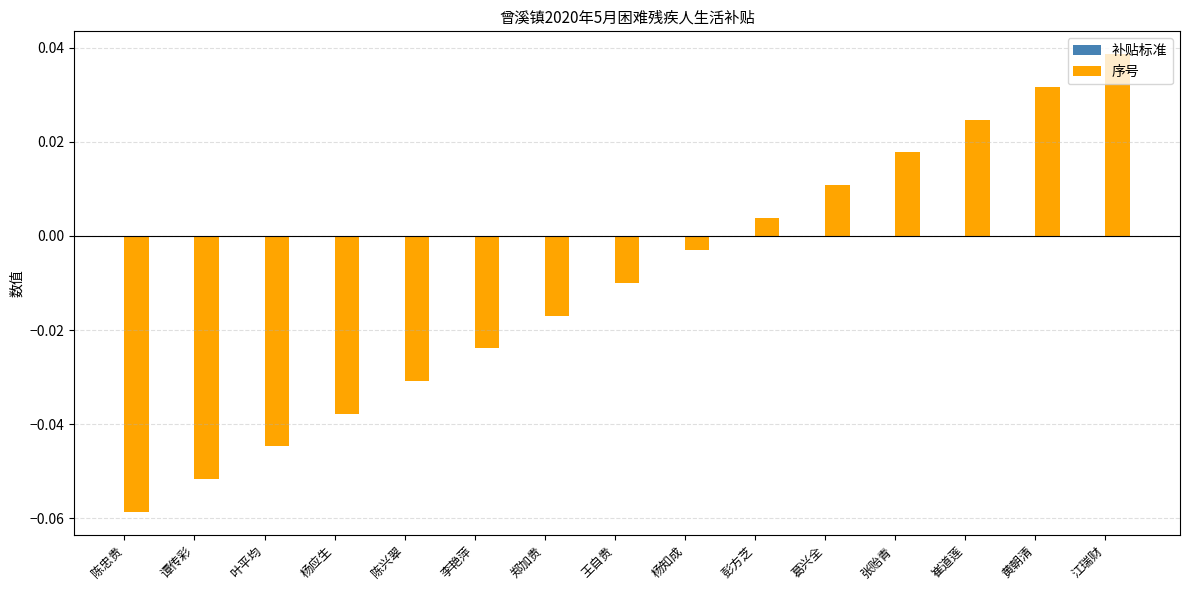

What is the label of the 12th bar from the left?

张贻青